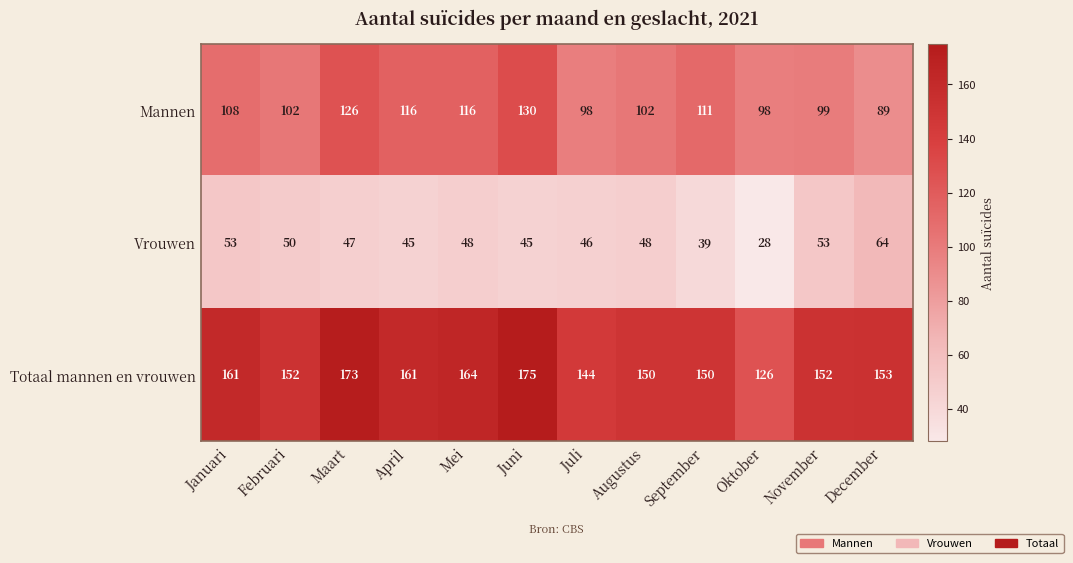

What is the difference between the Totaal mannen en vrouwen values at Maart and April?

12